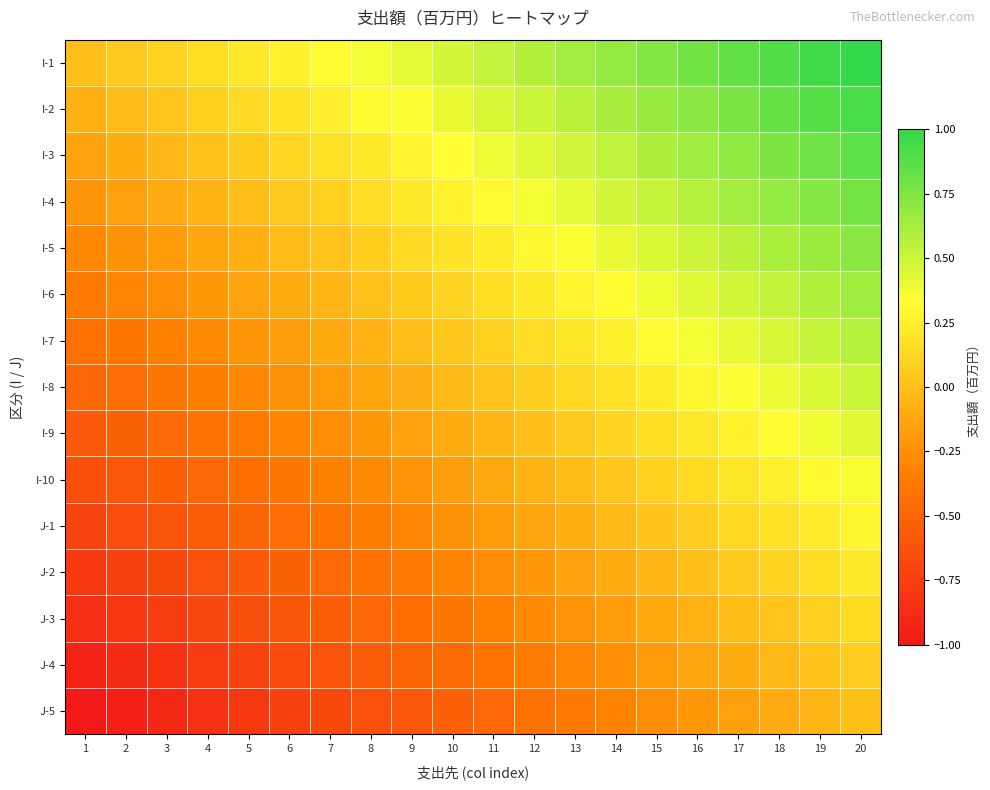

What is the greatest value displayed?

1.0